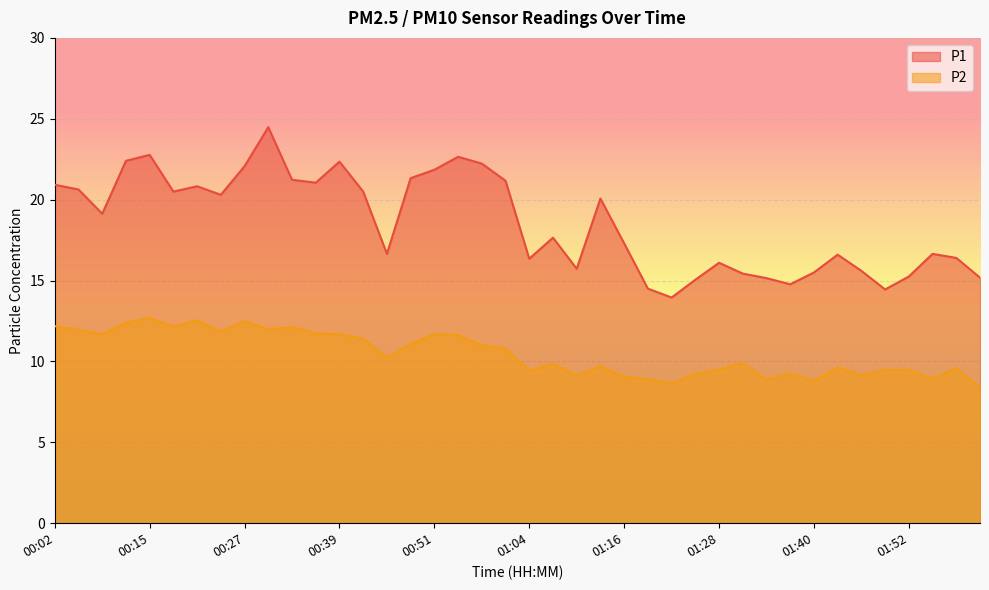

List the series in order of their overall mean, lowest first.

P2, P1